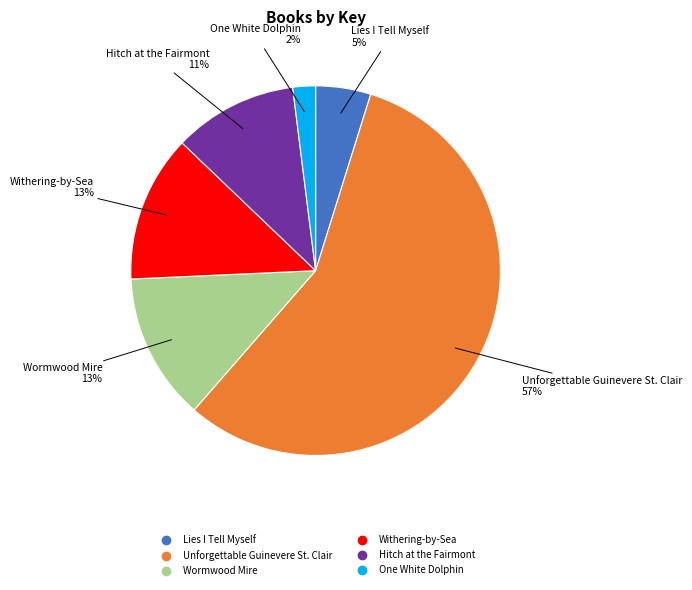

How many slices are in this pie chart?

6